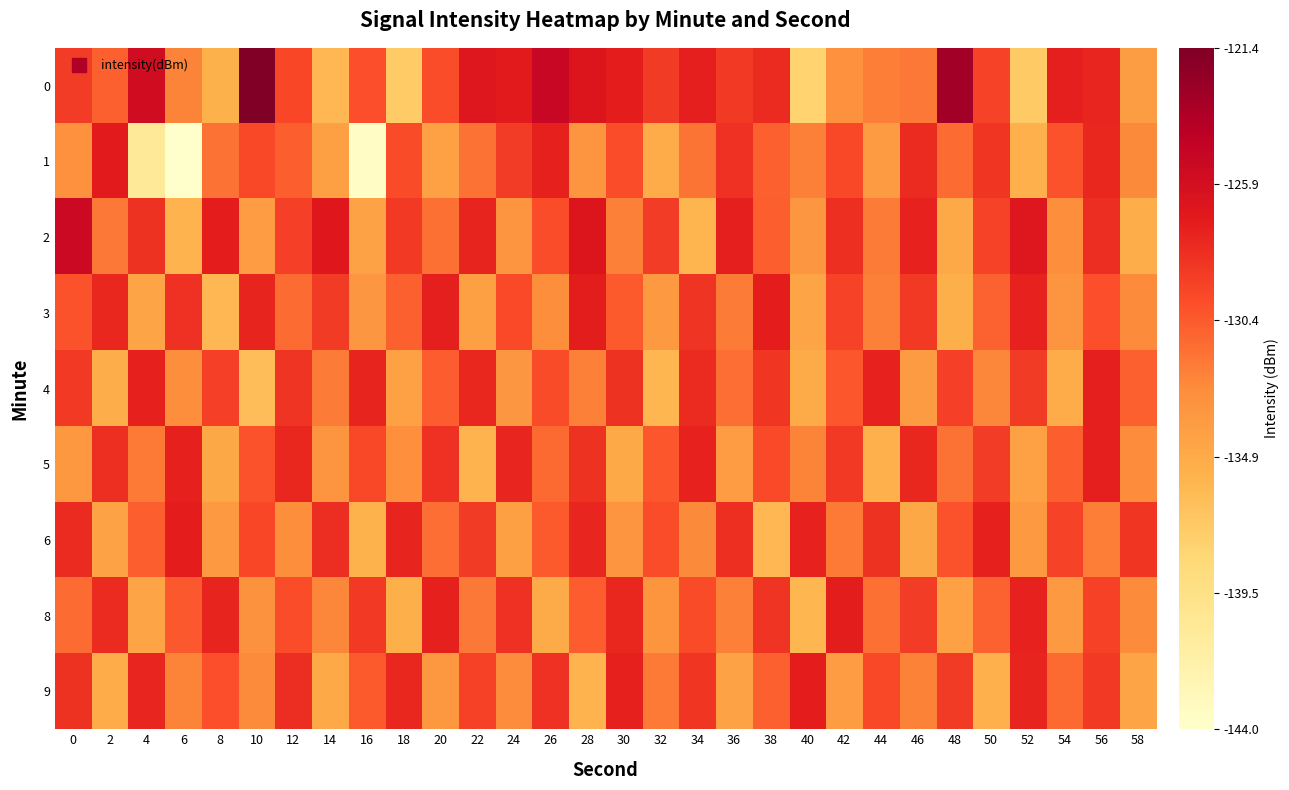

Count the number of categories in the chart.

30